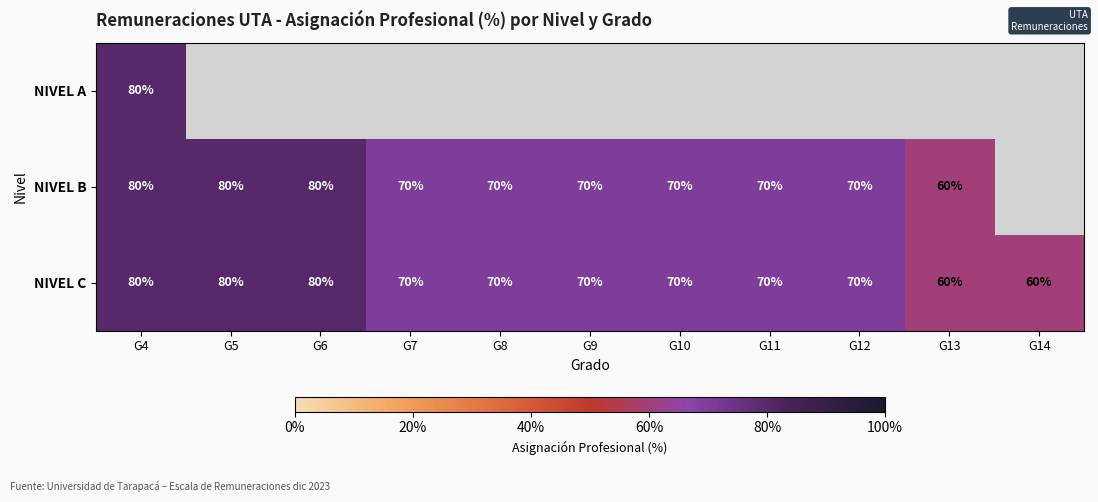

Which label corresponds to the largest value in the chart?

G4